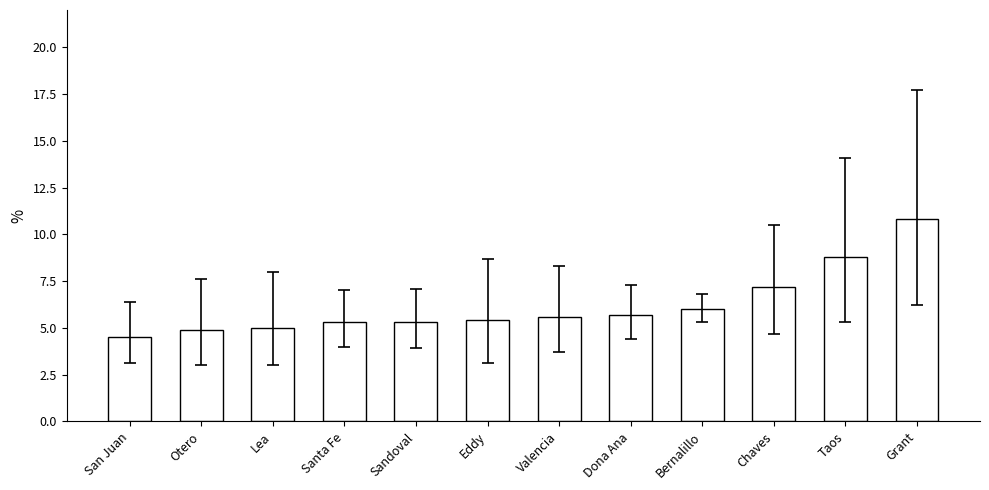

What is the value of the 3rd bar from the left?

5.0